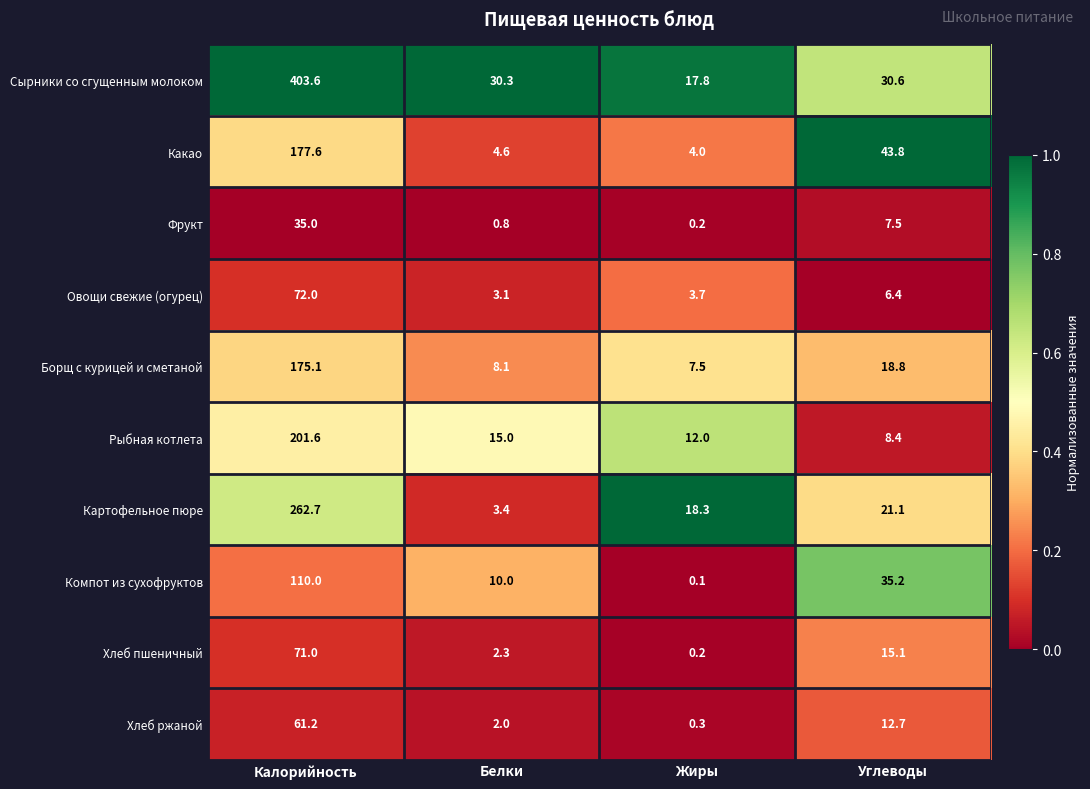

At which label is Рыбная котлета closest to 105?

Белки